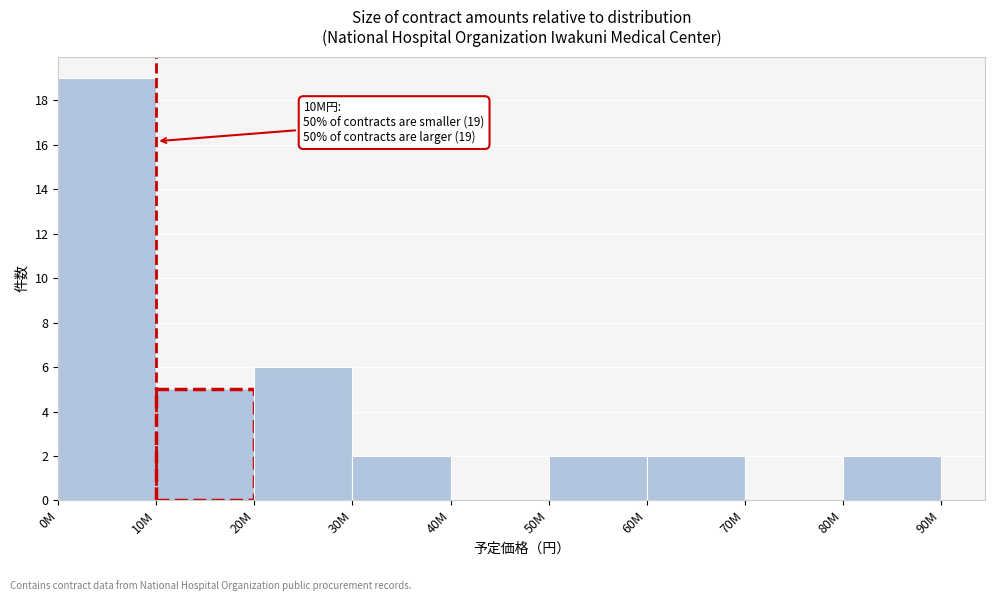

Reading left to right, list all the values displayed in this chart.

0M=19	10M=5	20M=6	30M=2	40M=0	50M=2	60M=2	70M=0	80M=2